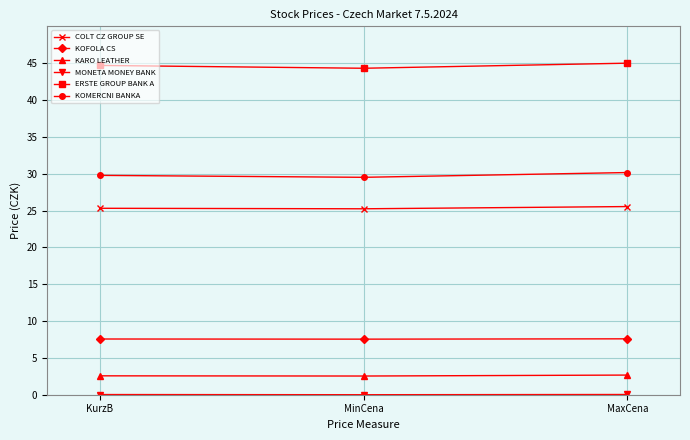

What is the minimum value for ERSTE GROUP BANK A?

44.3